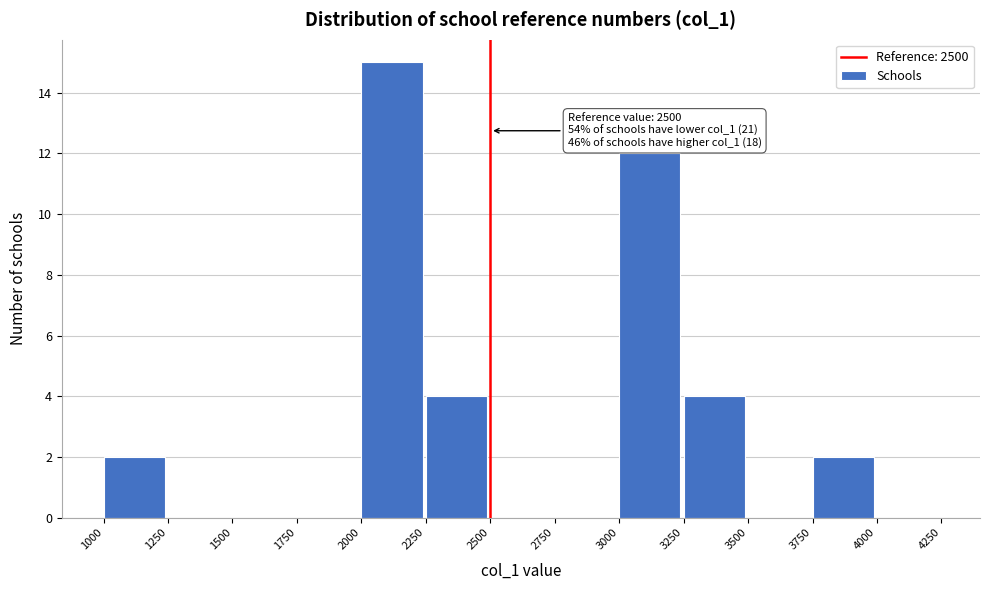

Over which range of the x-axis is the bar tallest?

2000 to 2250